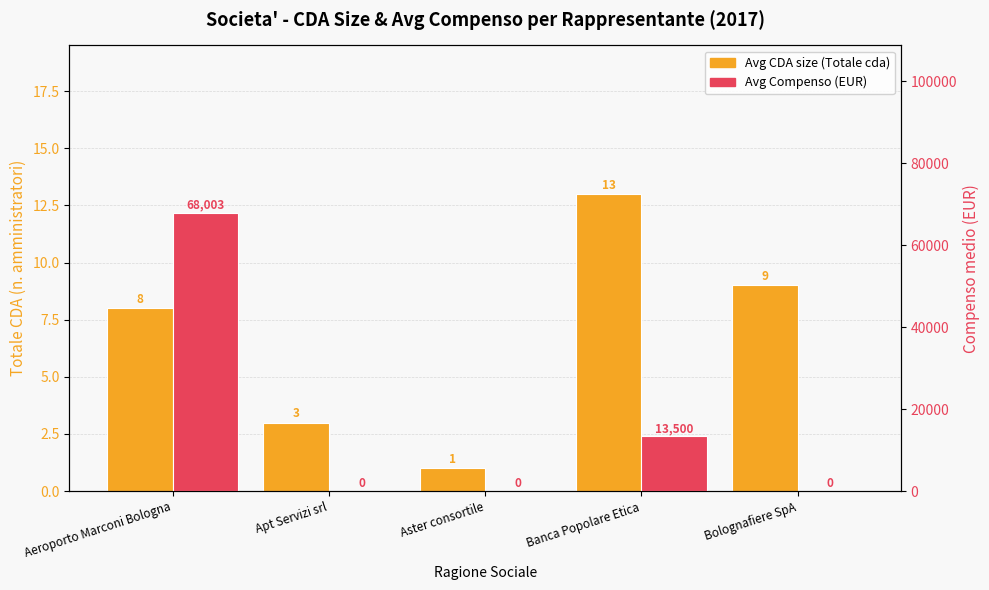

Does the chart contain any negative values?

No